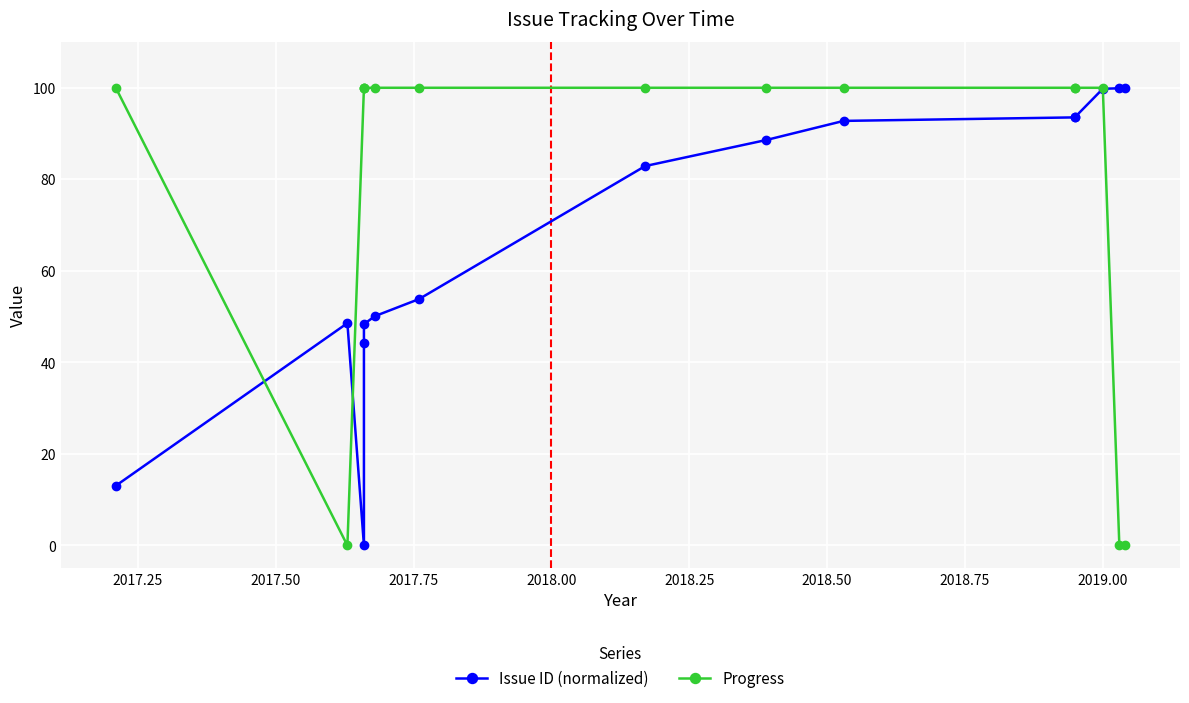

What is the difference between the maximum and second lowest values in the Issue ID (normalized) series?

87.0